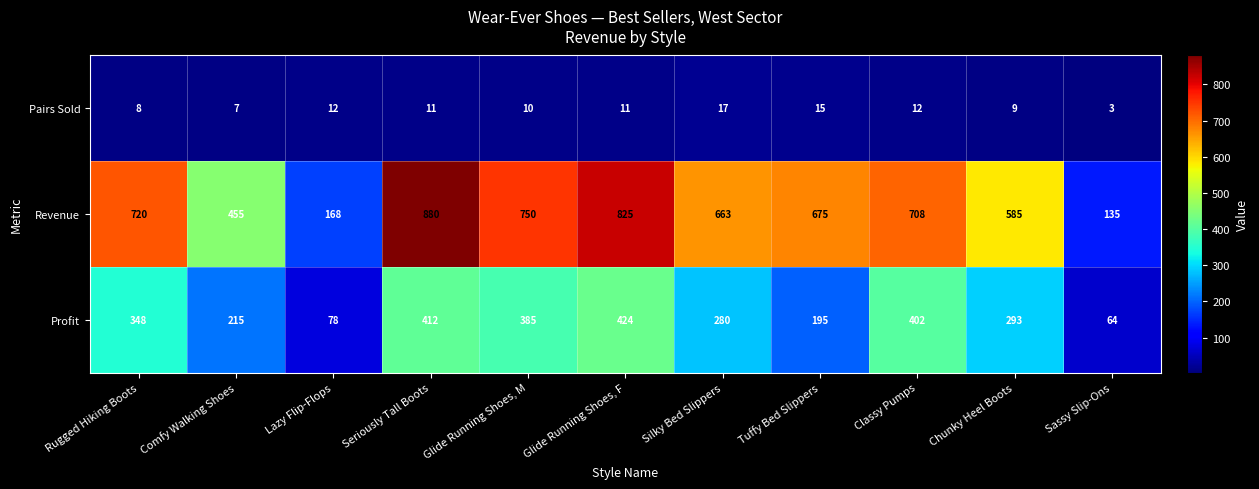

What is the sum of the Pairs Sold values at Glide Running Shoes, F and Rugged Hiking Boots?

19